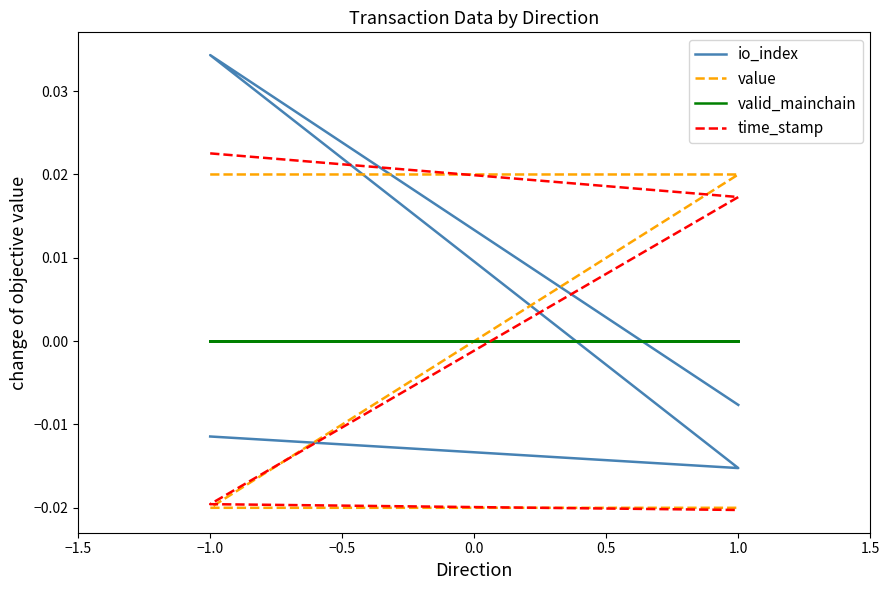

Which series changed the most between 1.0 and −1.0?

io_index